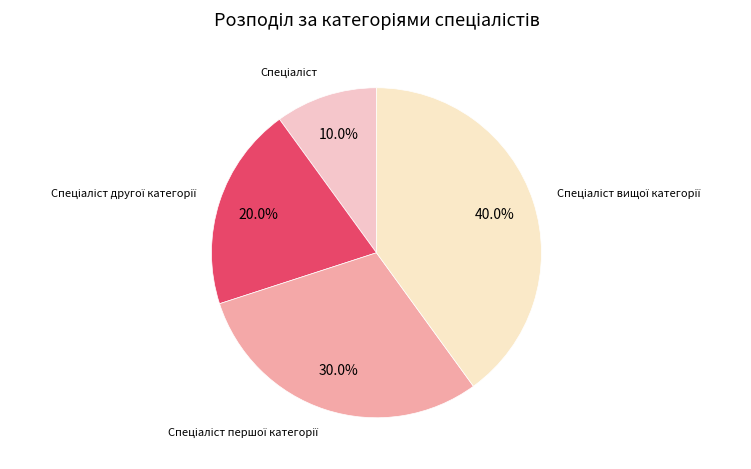

How many segments does this pie chart have?

4